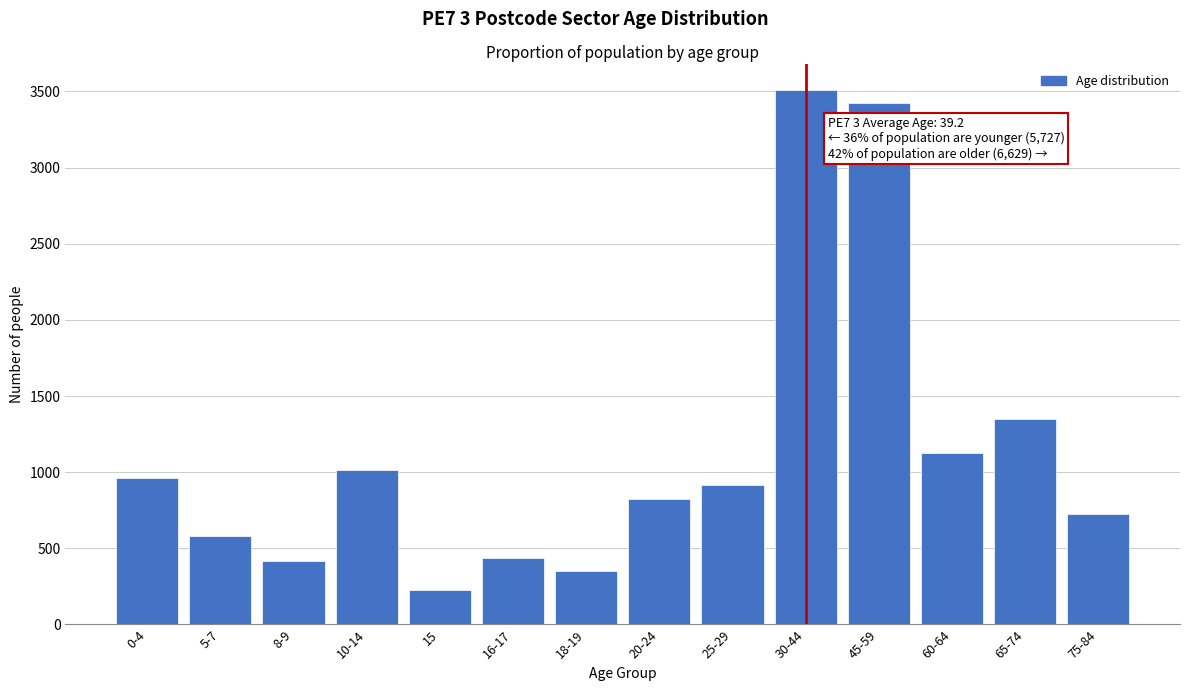

Reading right to left, extract all data points from this chart.

75-84=724	65-74=1352	60-64=1126	45-59=3427	30-44=3508	25-29=917	20-24=821	18-19=354	16-17=434	15=225	10-14=1014	8-9=418	5-7=579	0-4=965